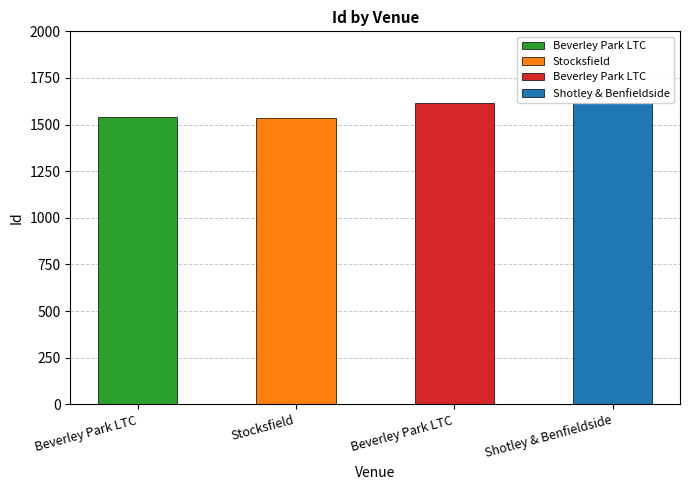

What is the minimum value shown in the chart?

1538